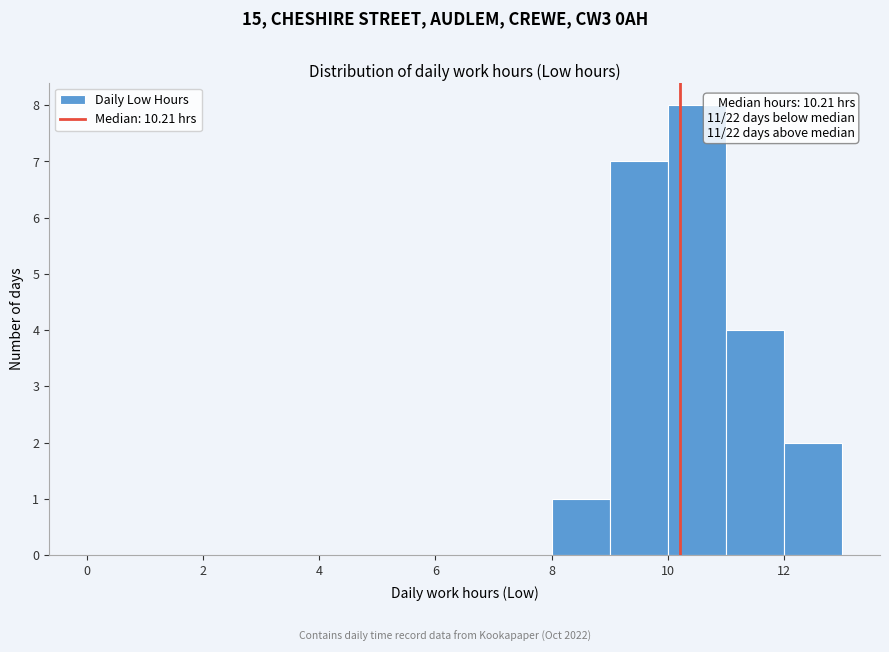

Which range on the x-axis has the tallest bar?

10 to 11